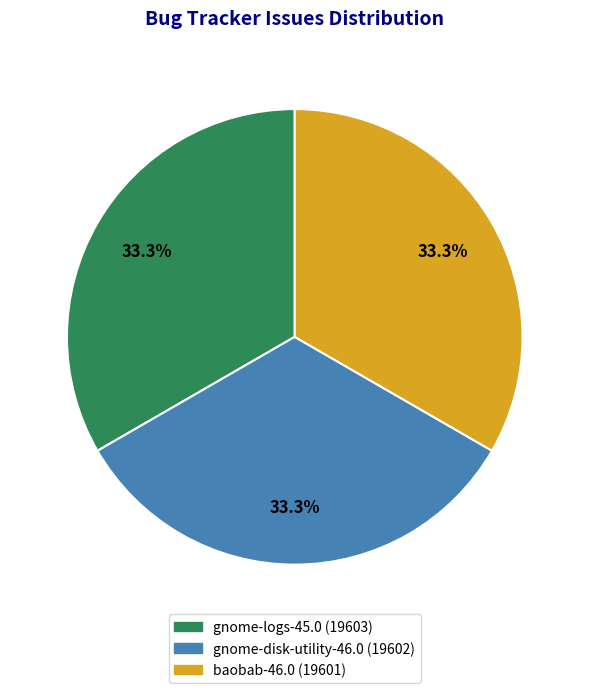

How many slices are in this pie chart?

3